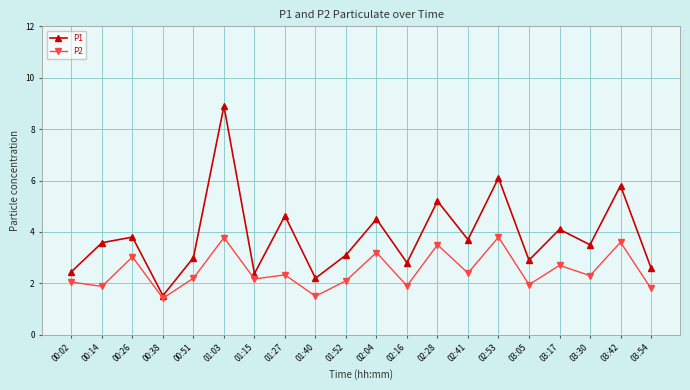

True or false: P2 and P1 cross at least once.

False